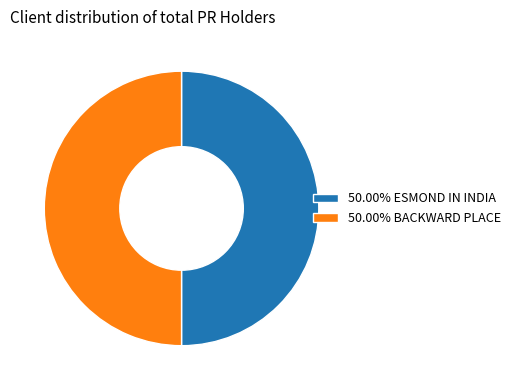

Is the sum of 50.00% BACKWARD PLACE and 50.00% ESMOND IN INDIA greater than half?

Yes